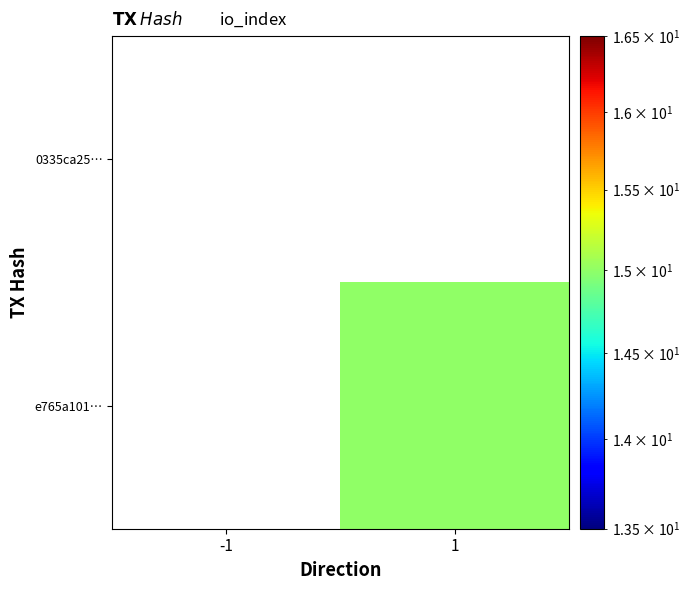

Which has a higher value, -1 or 1?

1